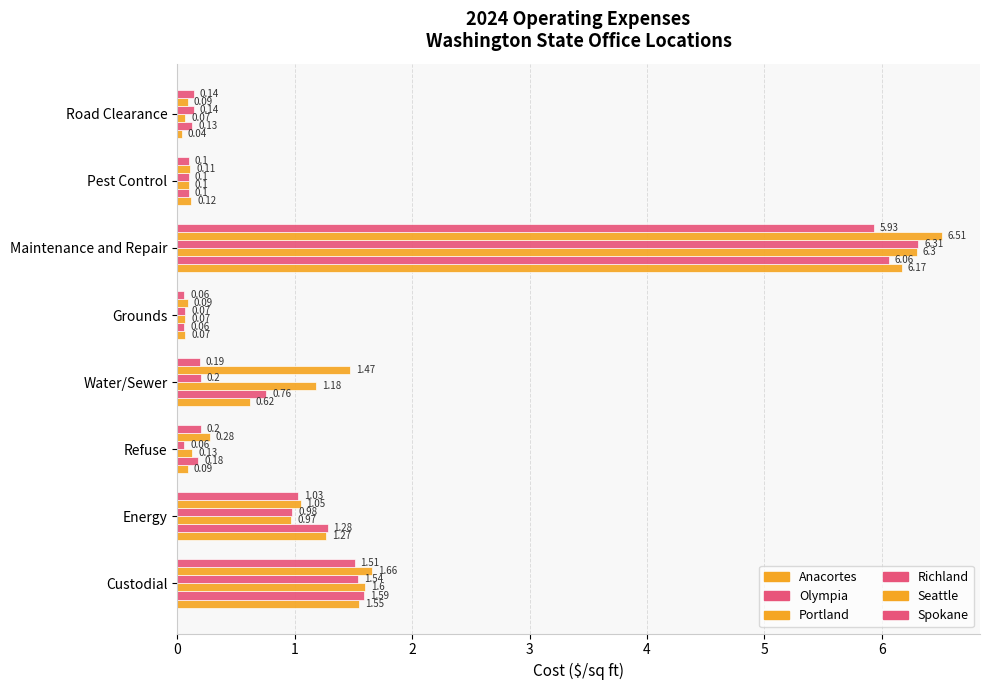

What is the maximum value for Anacortes?

6.2